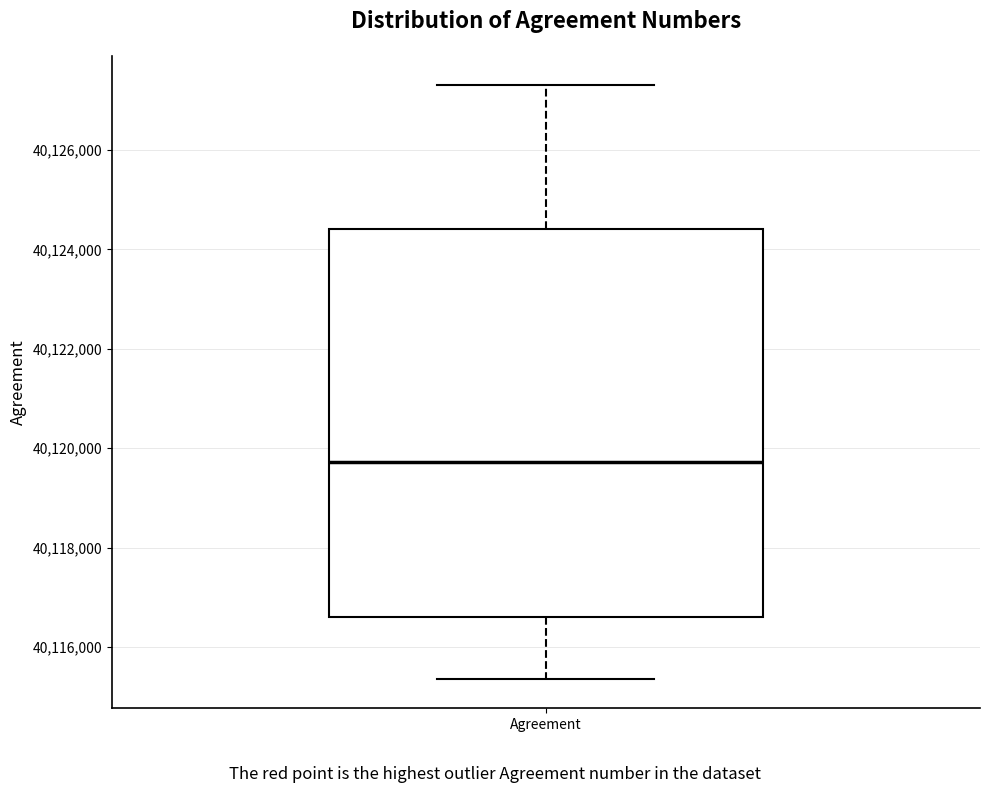

Transcribe this box plot: give where the median line is, the range the box spans, and where the two whiskers end, as read against the y-axis. The values are not printed on the chart, so give them approximately, as read against the axis.

median 40119800, box 40116600 to 40124400, whiskers 40115400 to 40127200